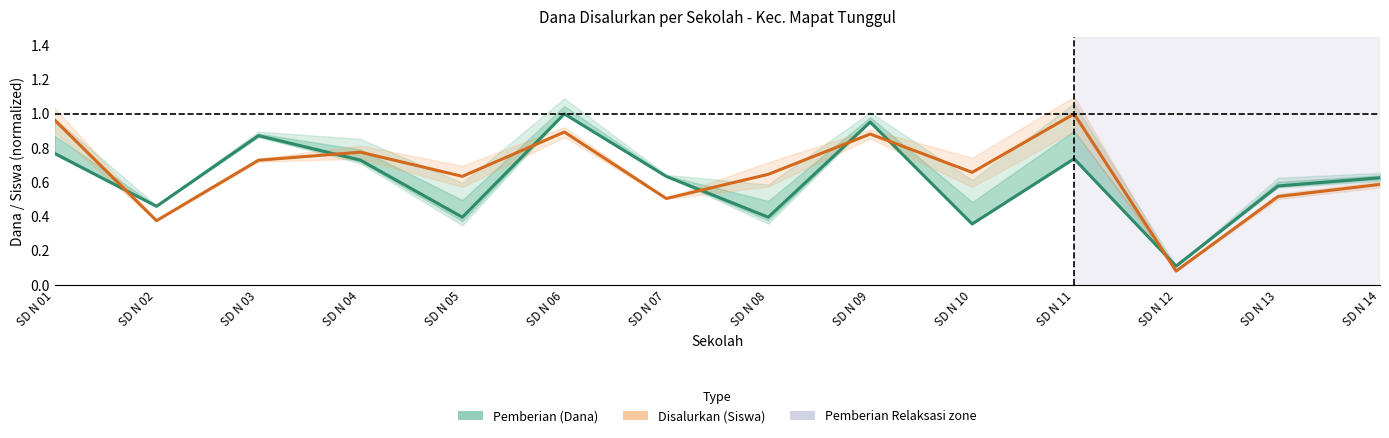

What is the difference between the maximum and minimum values in the Disalurkan (Siswa) series?

0.9